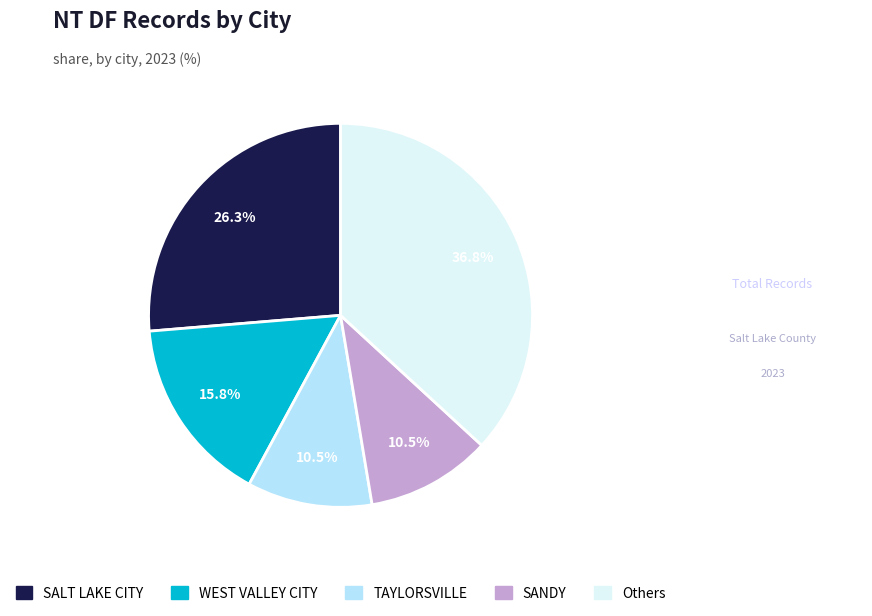

Is there any slice that represents more than half of the pie?

No